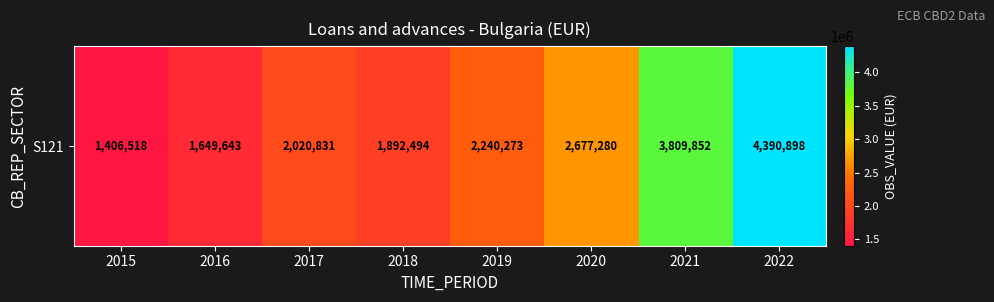

Reading left to right, list all the values displayed in this chart.

2015=1406518	2016=1649643	2017=2020831	2018=1892494	2019=2240273	2020=2677280	2021=3809852	2022=4390898